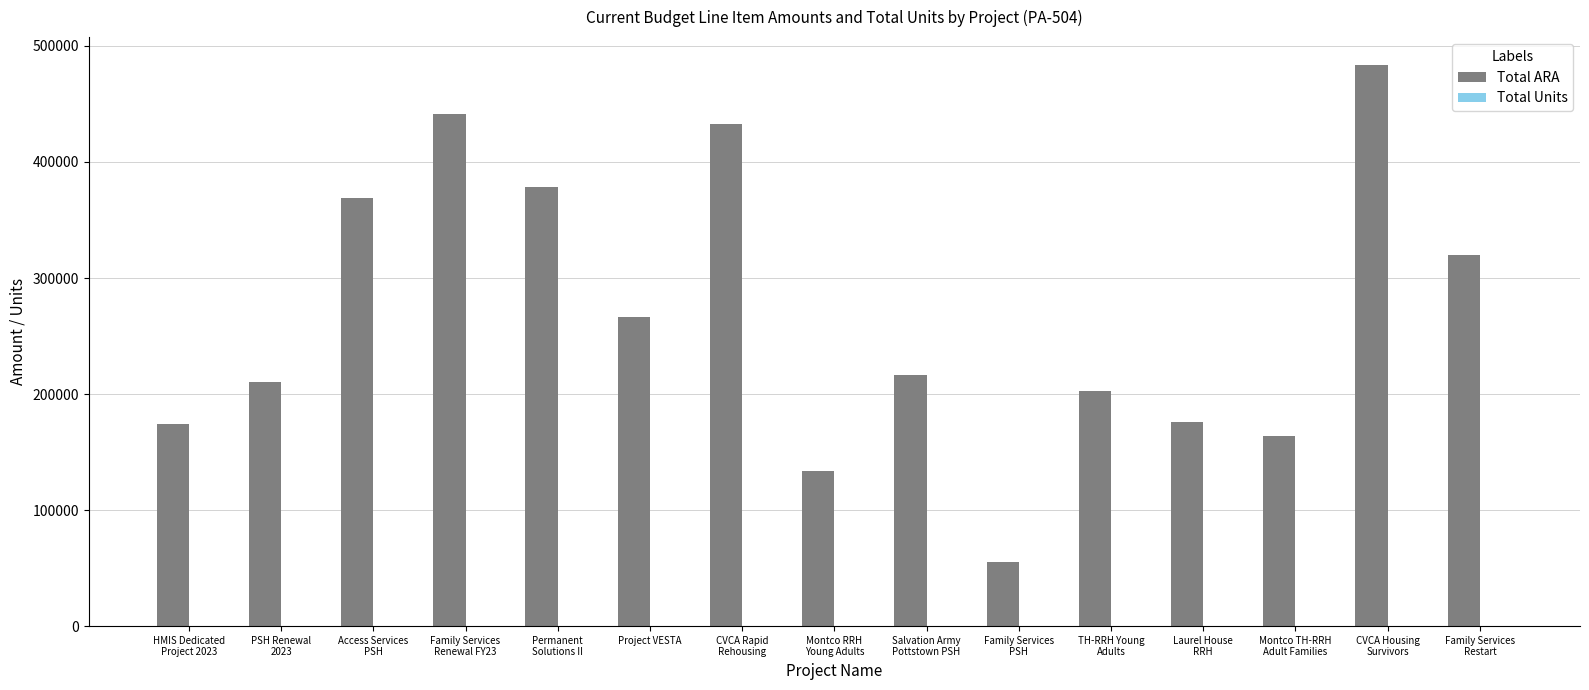

Which series has the largest total across all categories?

Total ARA